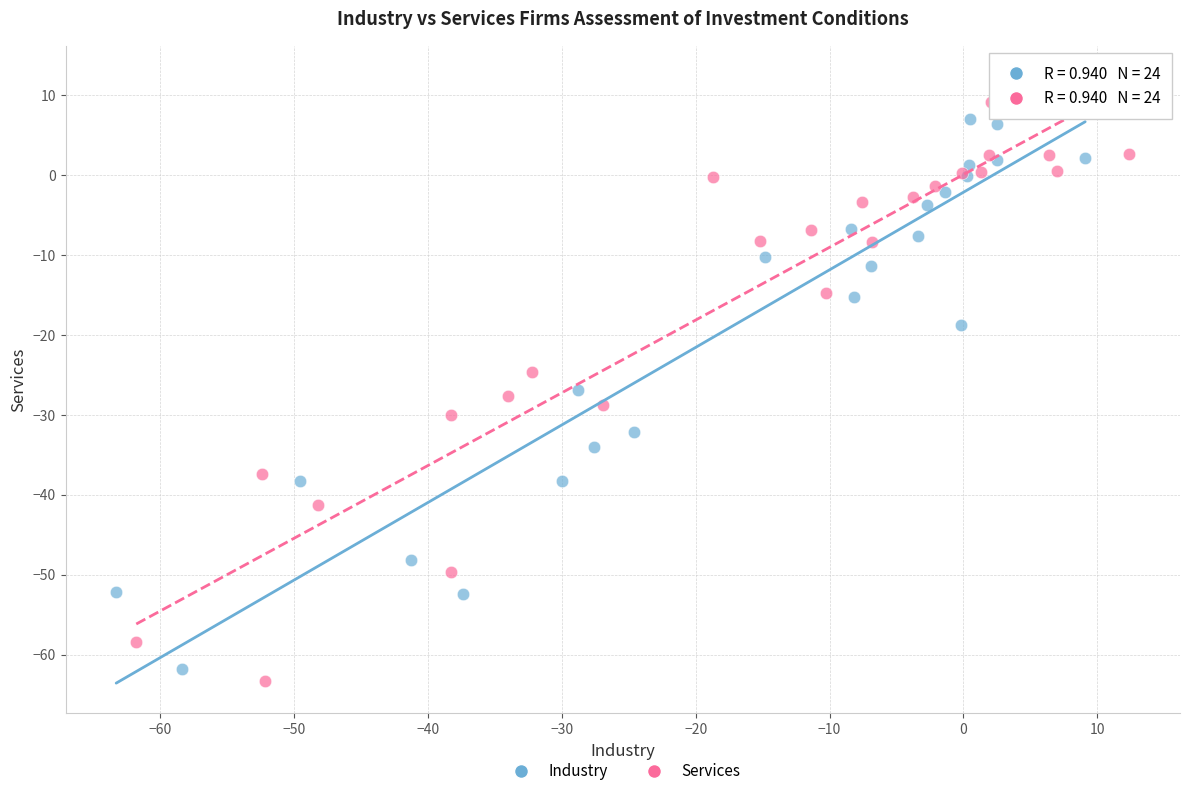

Which series has the widest spread of Y values?

Industry